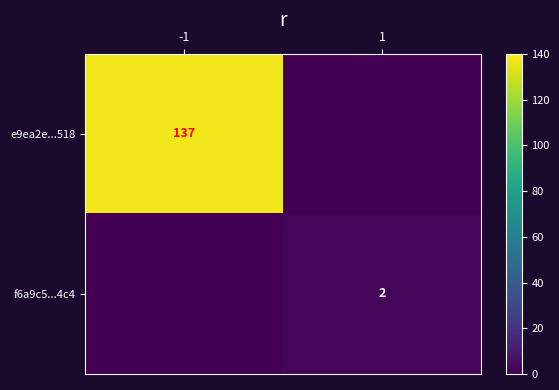

At how many categories does at least one series exceed 93?

1